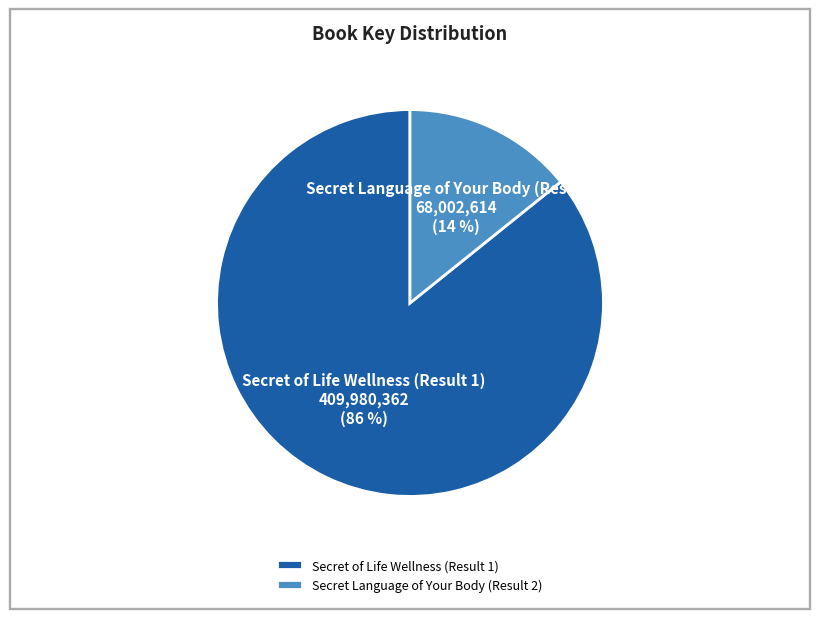

Rank the categories by value from lowest to highest.

Secret Language of Your Body (Result 2), Secret of Life Wellness (Result 1)